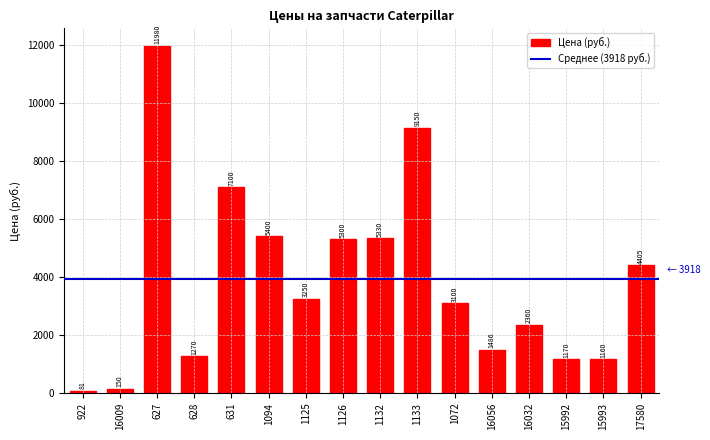

How many bars are there in total?

16